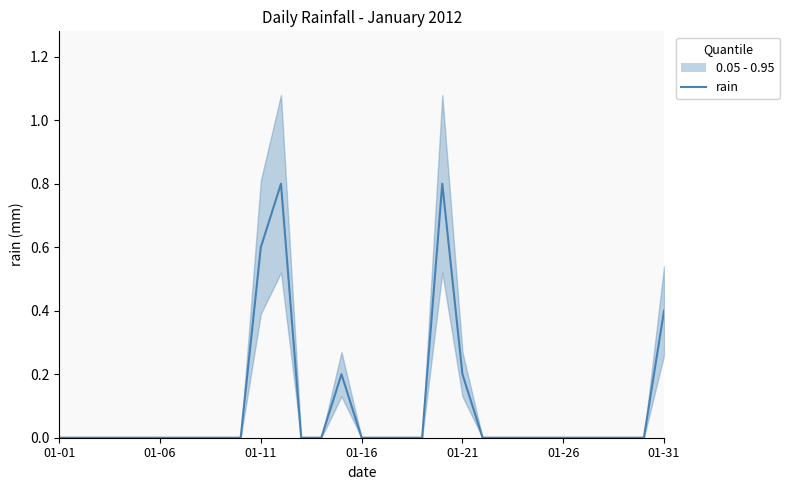

What is the difference between the second highest and minimum values?

0.8